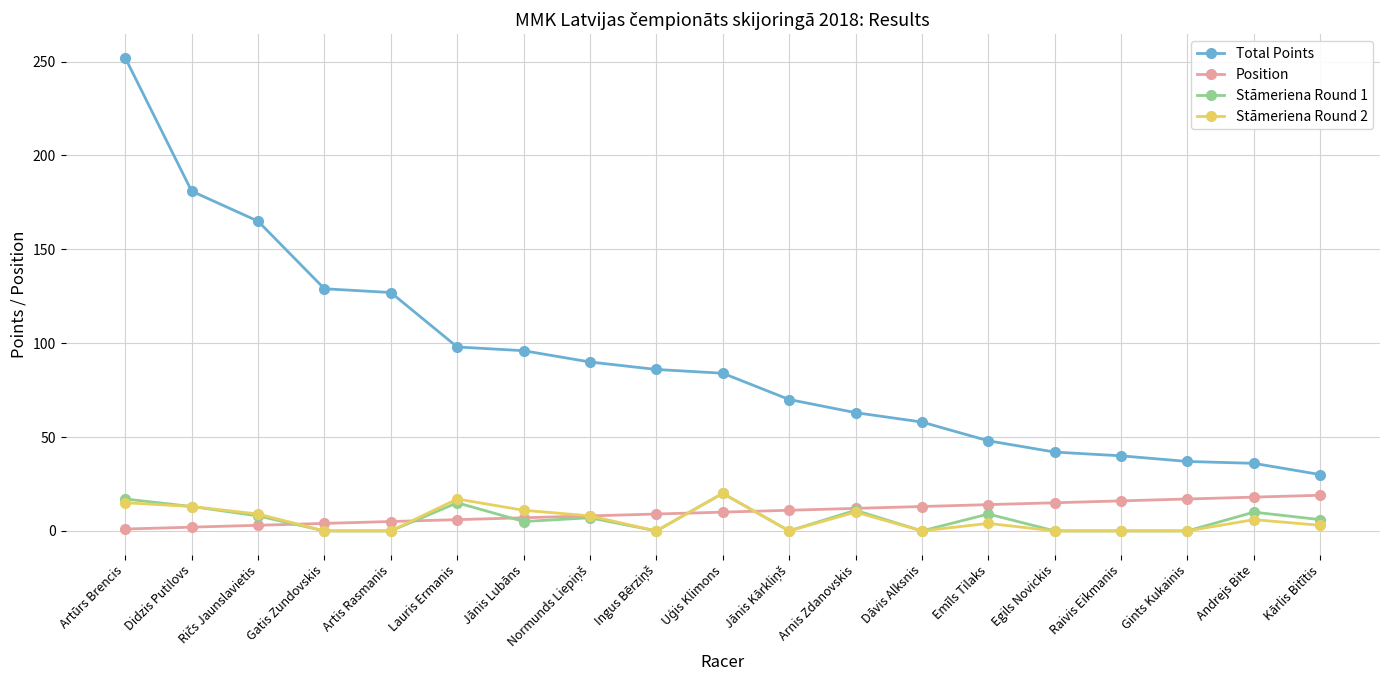

True or false: Total Points and Position intersect in this chart.

False